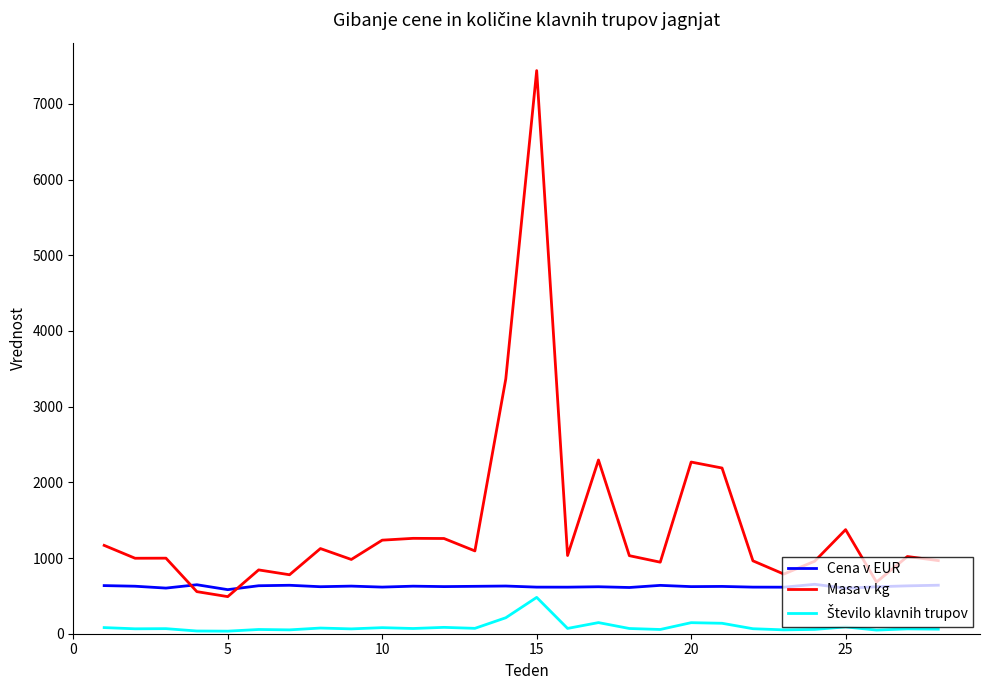

Which series has the widest spread of values?

Masa v kg